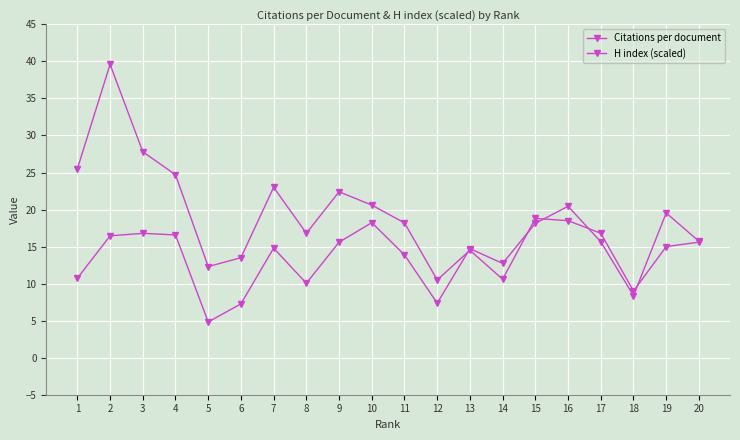

Is this an area chart (filled region under the line)?

No